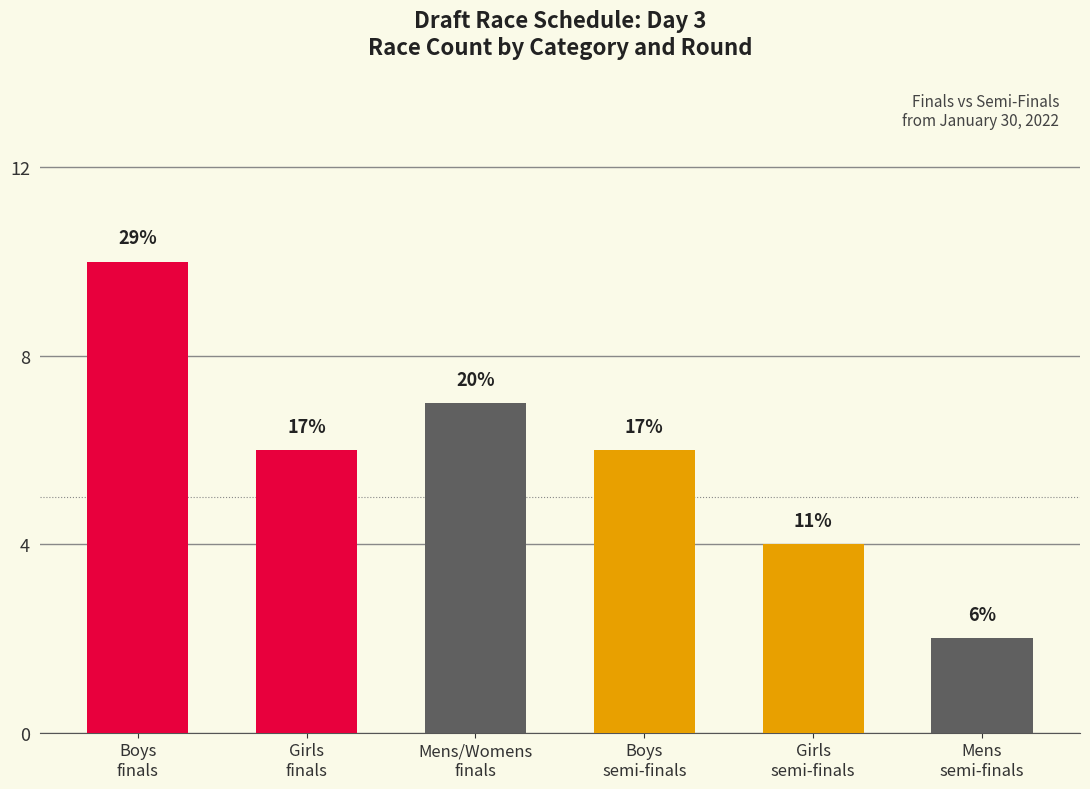

What position from the right is Girls
semi-finals?

2